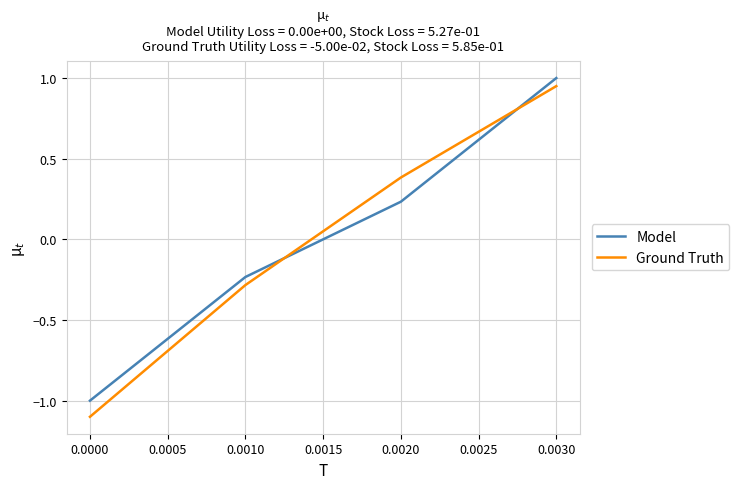

Between which two adjacent categories do Model and Ground Truth first intersect?

0.0010 and 0.0020